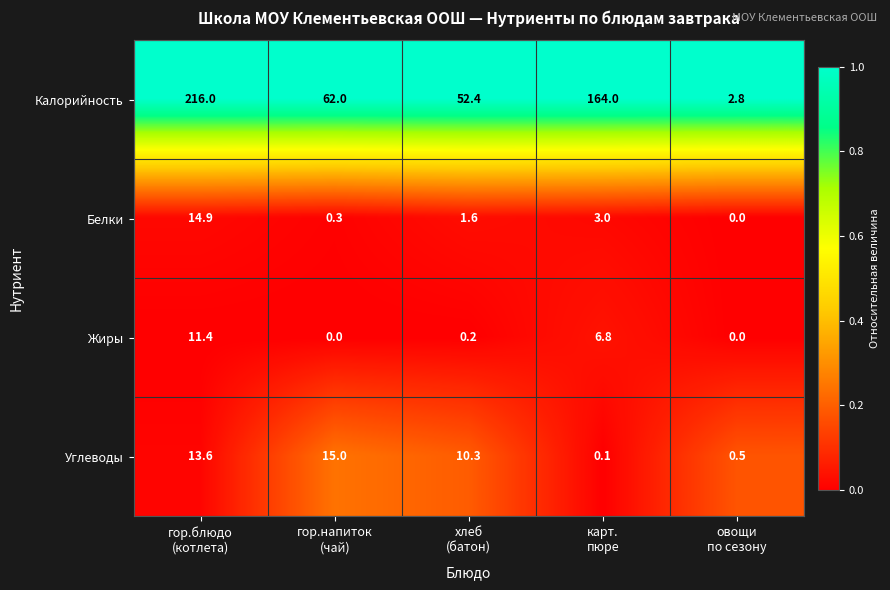

Rank the series by their maximum value, from highest to lowest.

Калорийность, Углеводы, Белки, Жиры